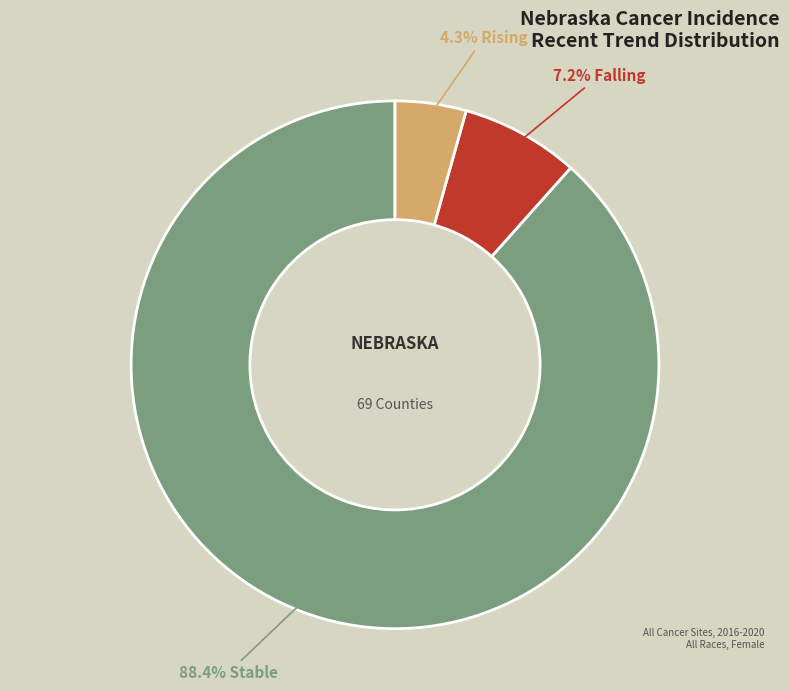

Is there any slice that represents more than half of the pie?

Yes